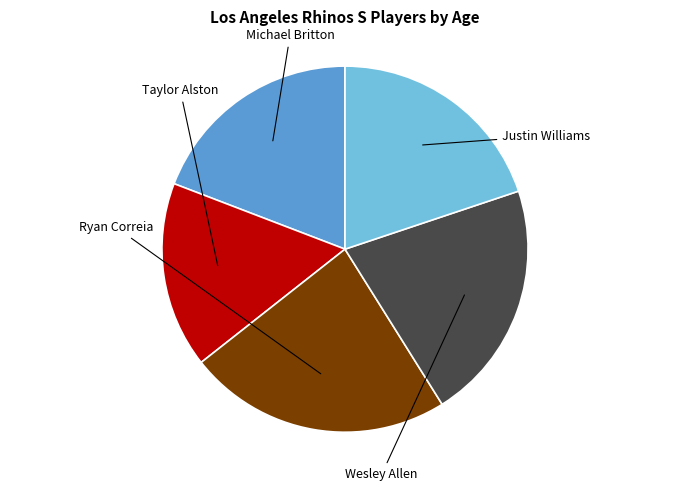

Does any single category account for the majority?

No